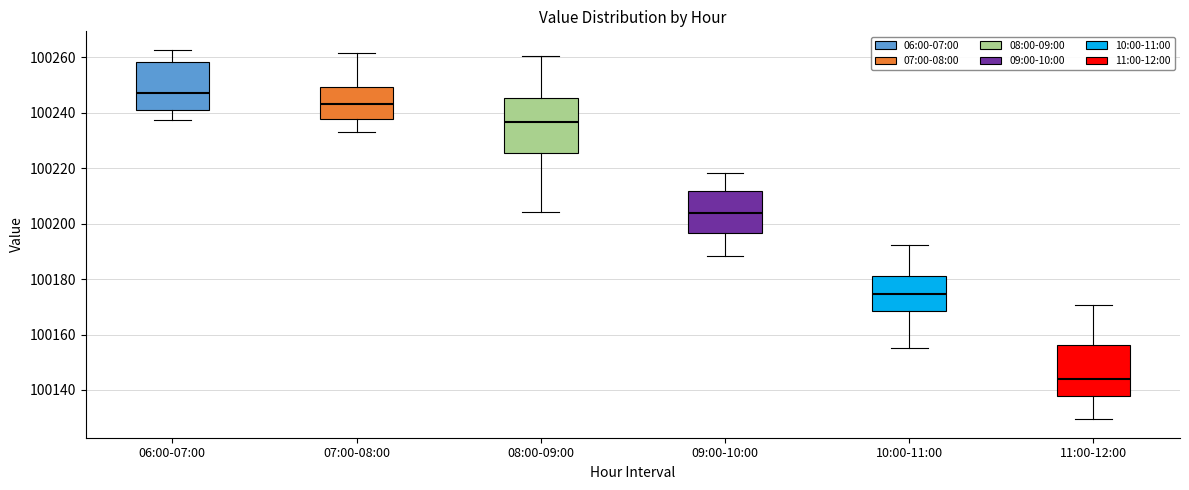

Where is the upper edge of the box for 06:00-07:00 on the y-axis? The values are not printed on the chart, so give them approximately, as read against the axis.

100258